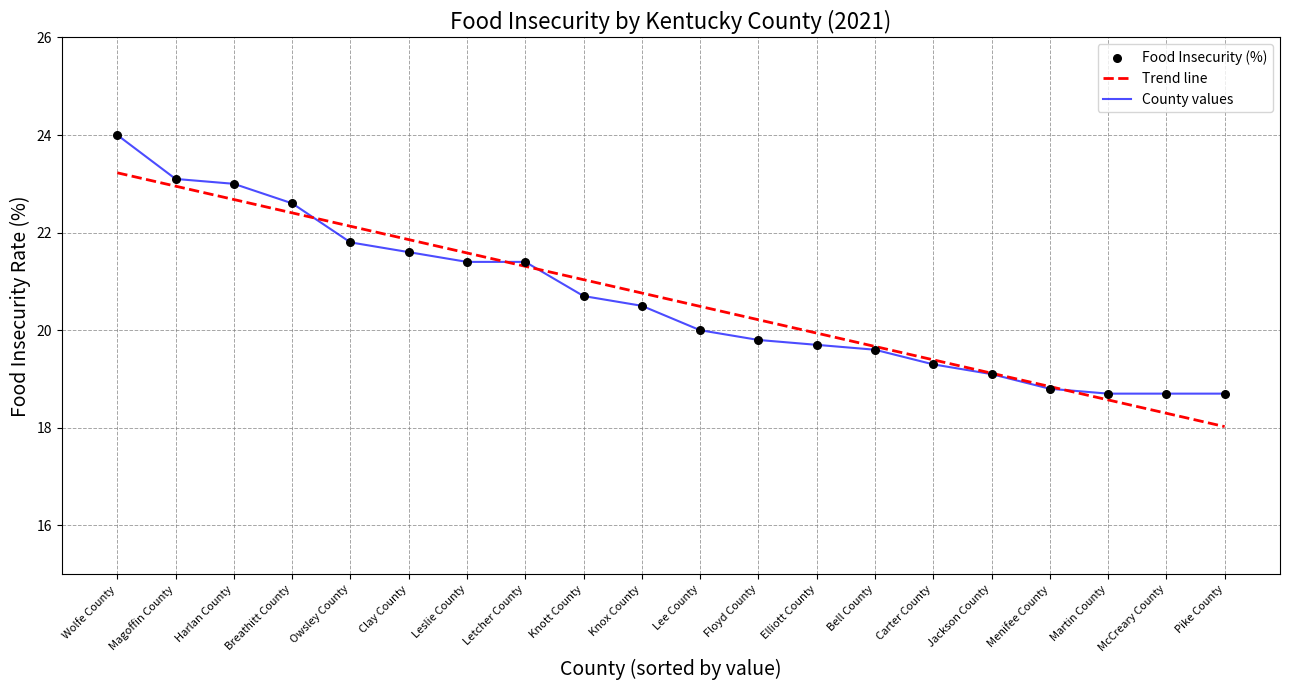

What is the ratio of the value at Jackson County to the value at Carter County?

1.0